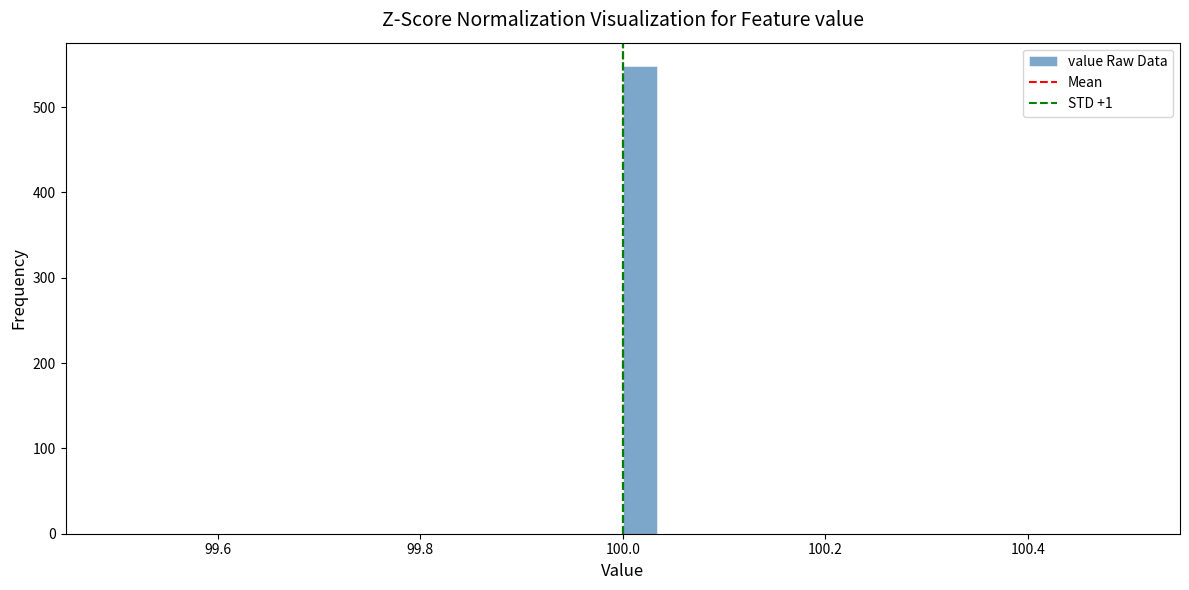

Read against the x-axis, roughly where is the centre of the tallest bar?

100.02